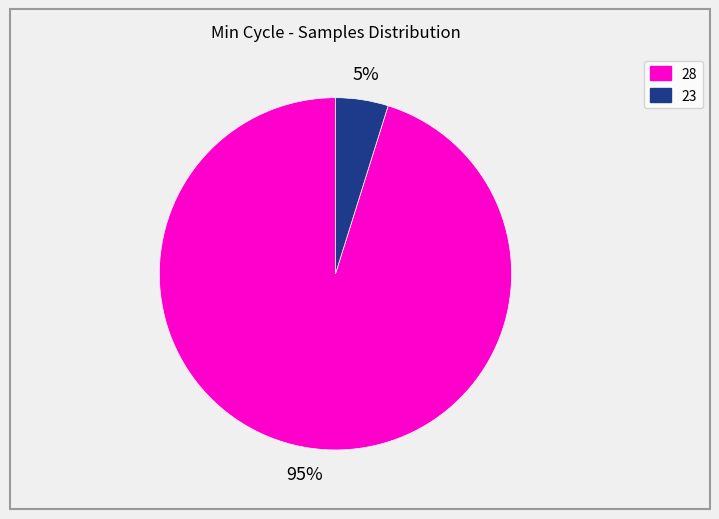

Is there a majority slice in this chart?

Yes